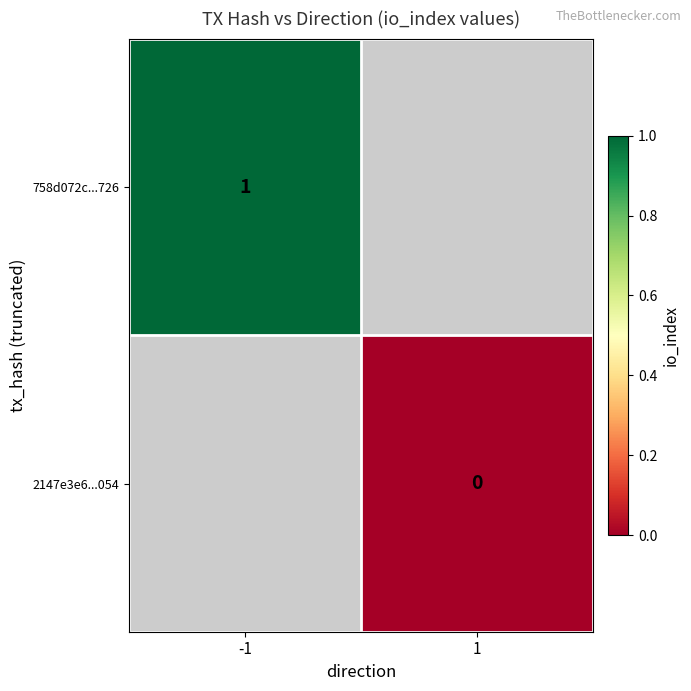

Is the value of 758d072c...726 at -1 greater than the value of 2147e3e6...054 at 1?

Yes